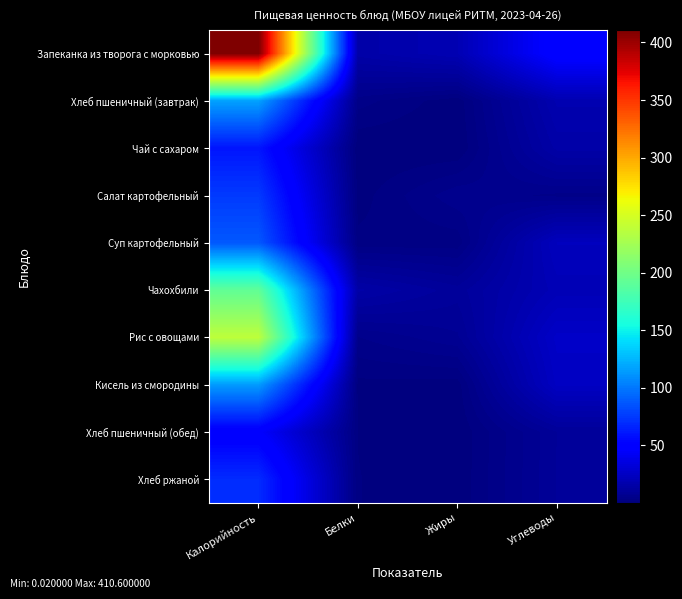

Reading left to right, extract all data points from this chart.

Запеканка из творога с морковью: Калорийность=410.6	Белки=15.2	Жиры=19.2	Углеводы=50.7
Хлеб пшеничный (завтрак): Калорийность=116.9	Белки=4.0	Жиры=0.5	Углеводы=18.1
Чай с сахаром: Калорийность=60.0	Белки=0.1	Жиры=0.0	Углеводы=15.0
Салат картофельный: Калорийность=75.0	Белки=0.8	Жиры=6.0	Углеводы=4.4
Суп картофельный: Калорийность=87.2	Белки=2.1	Жиры=2.2	Углеводы=22.6
Чахохбили: Калорийность=192.0	Белки=14.9	Жиры=10.3	Углеводы=20.1
Рис с овощами: Калорийность=237.9	Белки=4.8	Жиры=7.8	Углеводы=26.3
Кисель из смородины: Калорийность=114.6	Белки=1.1	Жиры=0.8	Углеводы=24.5
Хлеб пшеничный (обед): Калорийность=46.8	Белки=1.6	Жиры=0.2	Углеводы=9.7
Хлеб ржаной: Калорийность=69.0	Белки=1.7	Жиры=0.3	Углеводы=9.7